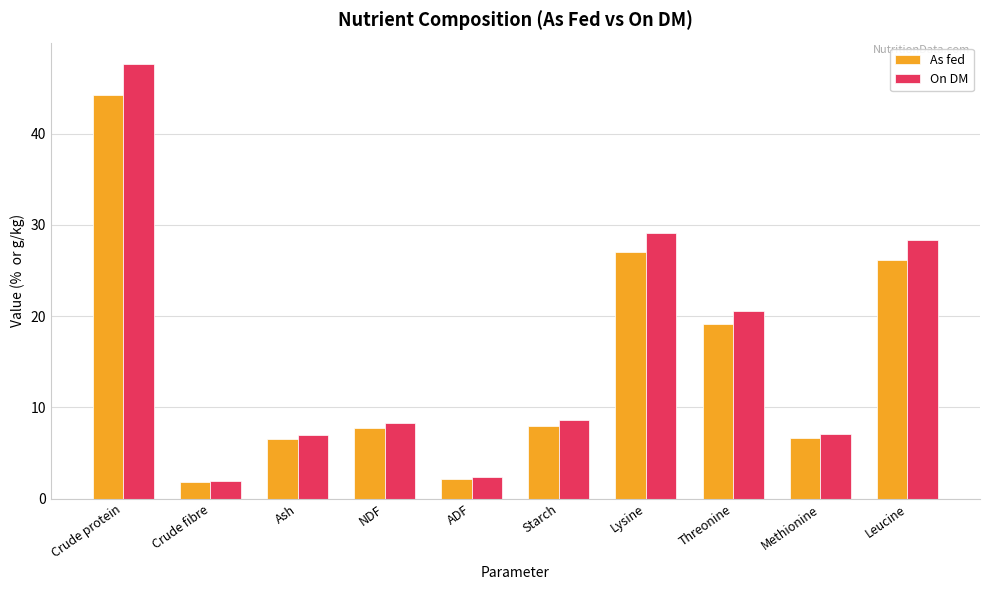

At which category is the sum across all series the highest?

Crude protein